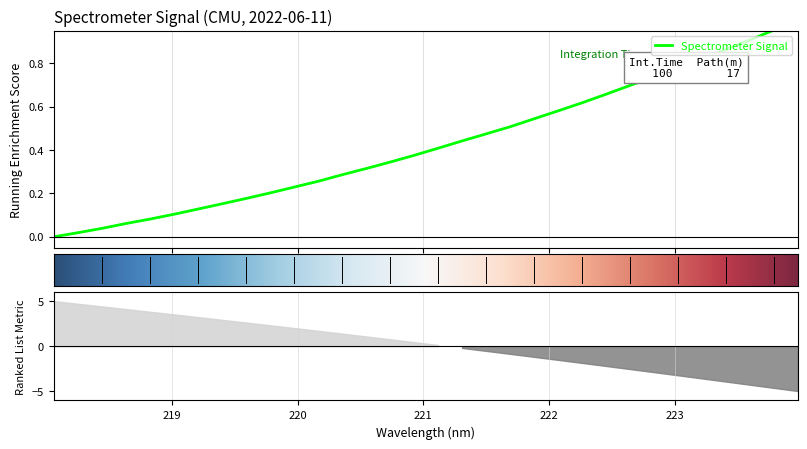

What is the label of the 7th point from the right?

222.8355